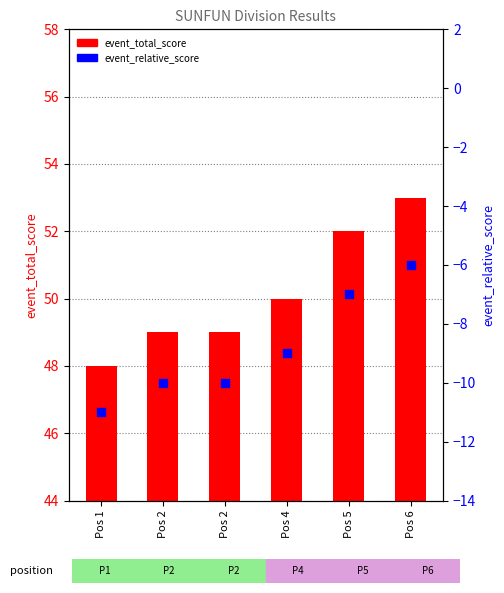

Which series reaches the maximum Y coordinate?

event_total_score